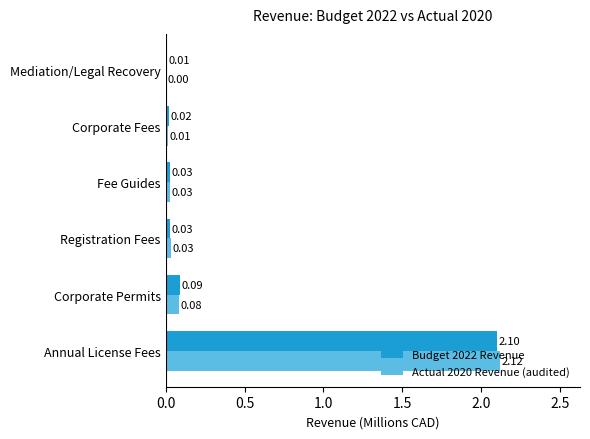

How many data points does each series have?

6